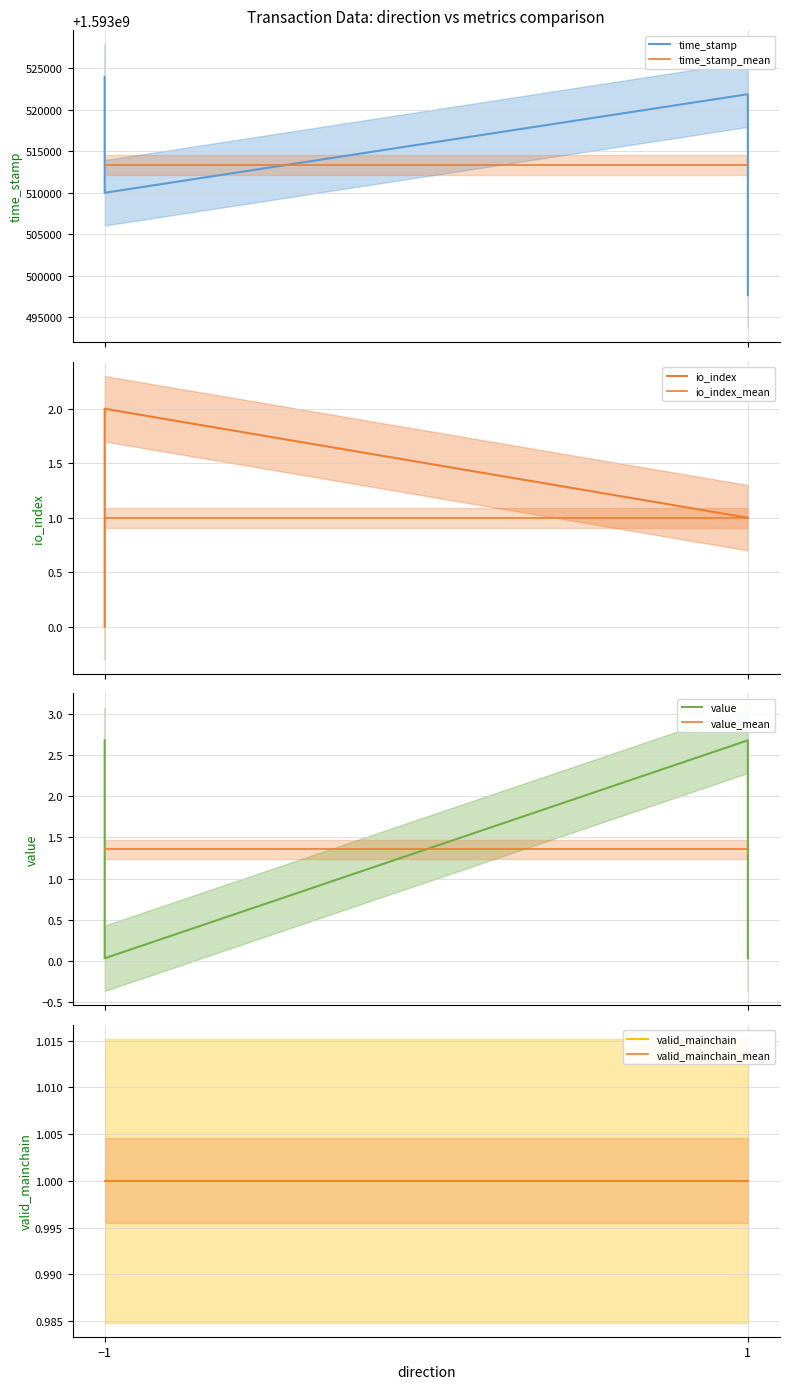

The value series shows 0.0 at -1. True or false?

True